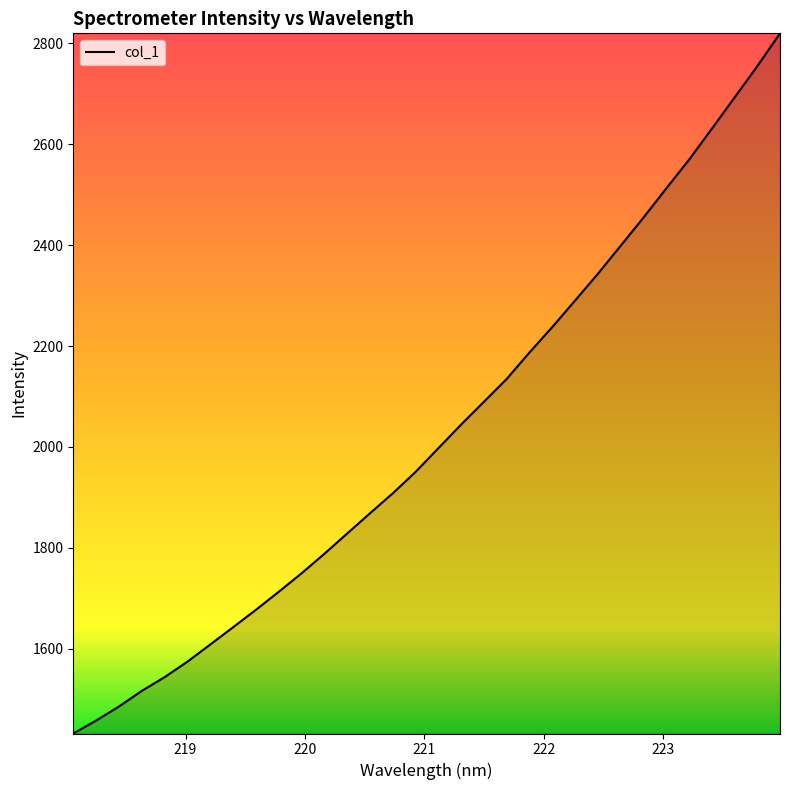

What is the maximum value shown in the chart?

2819.7